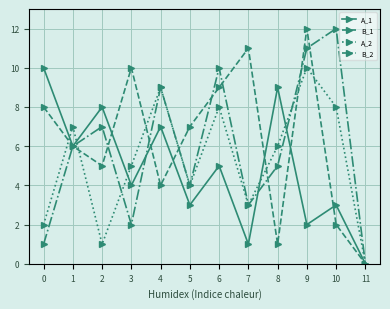

Read the A_2 value at 1.

7